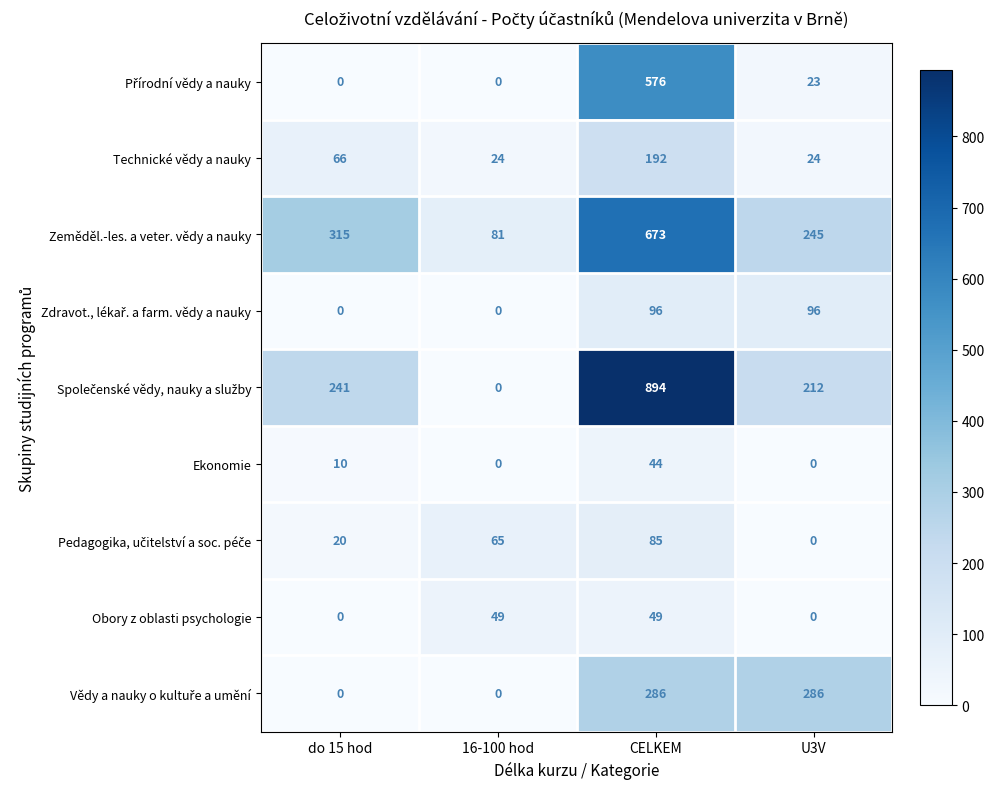

What is the spread (max minus min) of values at 16-100 hod?

81